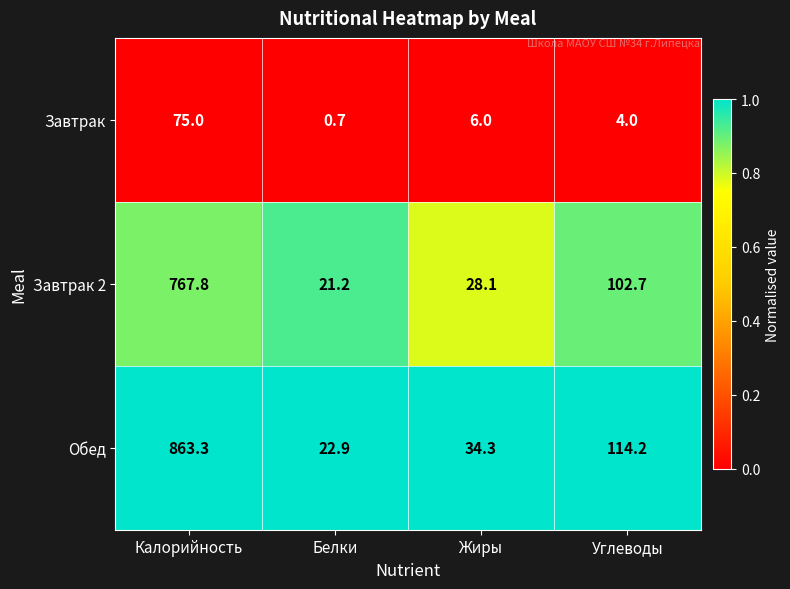

Reading left to right, list all the values displayed in this chart.

Завтрак: 75.0	0.7	6.0	4.0
Завтрак 2: 767.8	21.2	28.1	102.7
Обед: 863.3	22.9	34.3	114.2